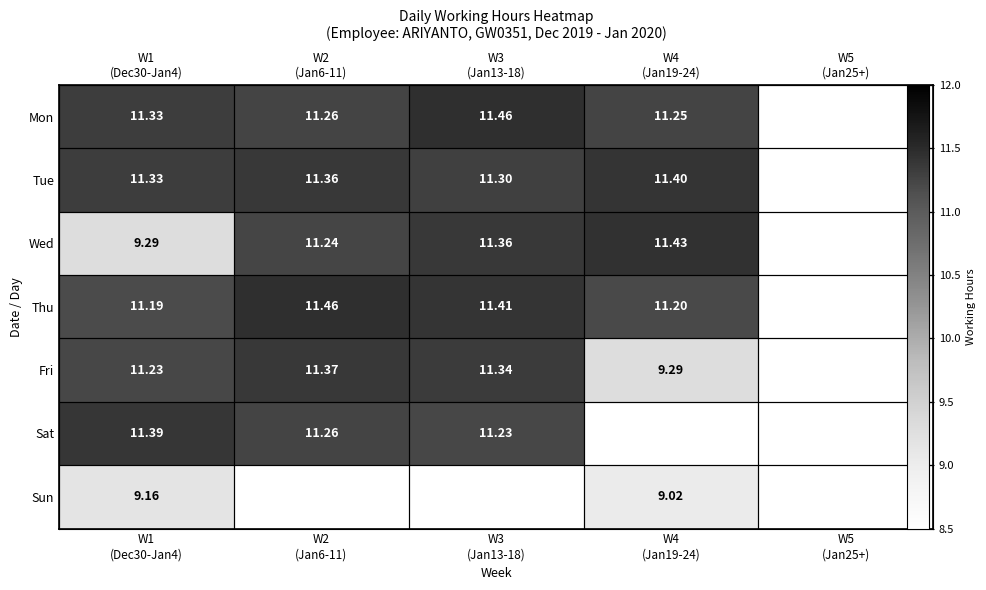

At which category is the sum across all series the highest?

W1
(Dec30-Jan4)